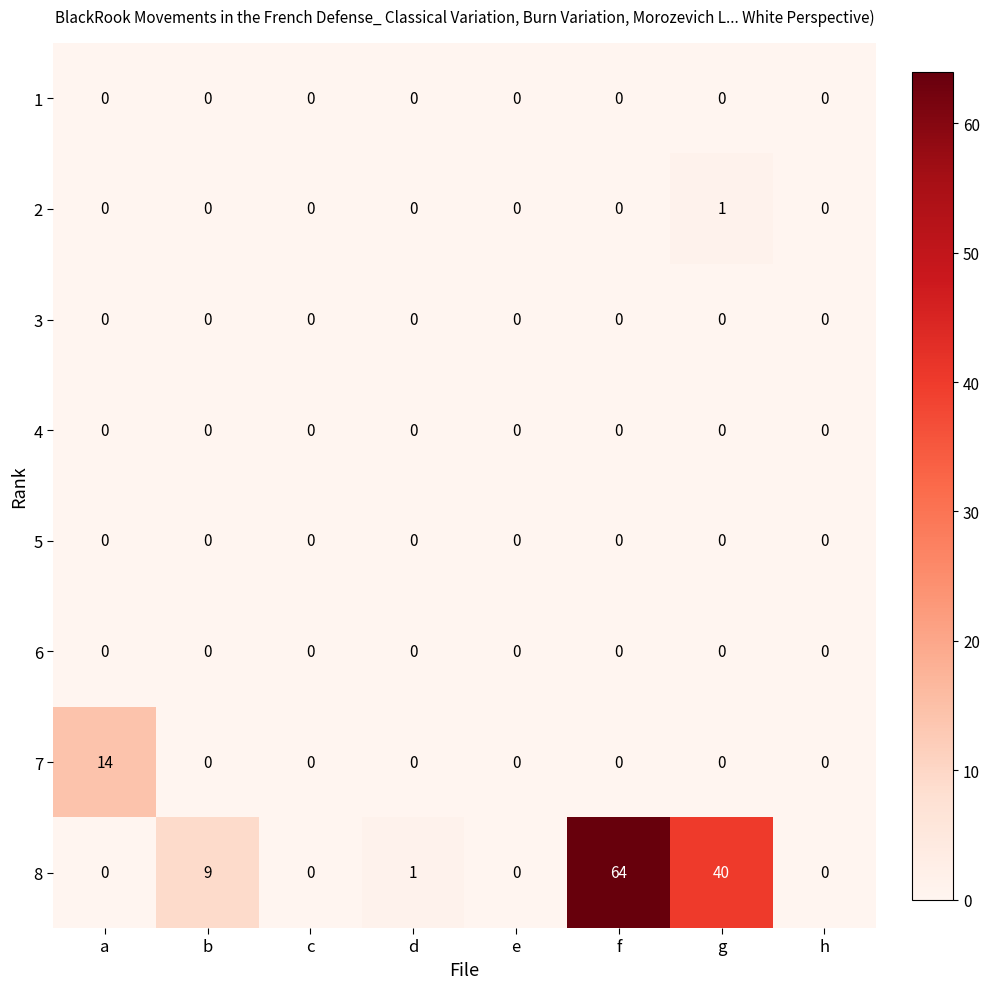

Which series has the widest spread of values?

8